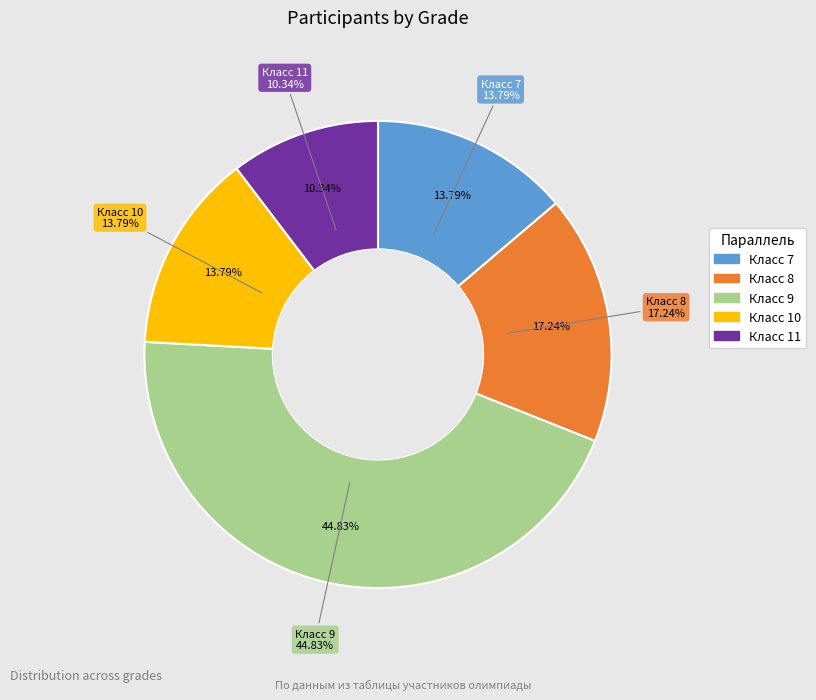

What is the largest slice in the pie chart?

9